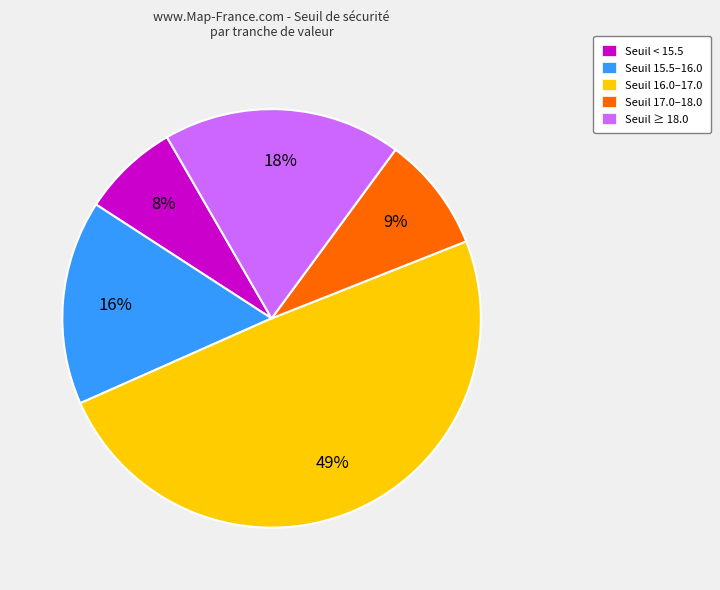

How many slices are in this pie chart?

5